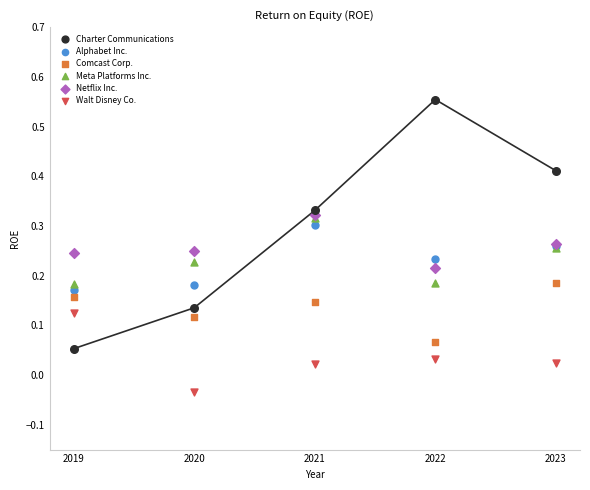

Which series reaches the maximum Y coordinate?

Charter Communications